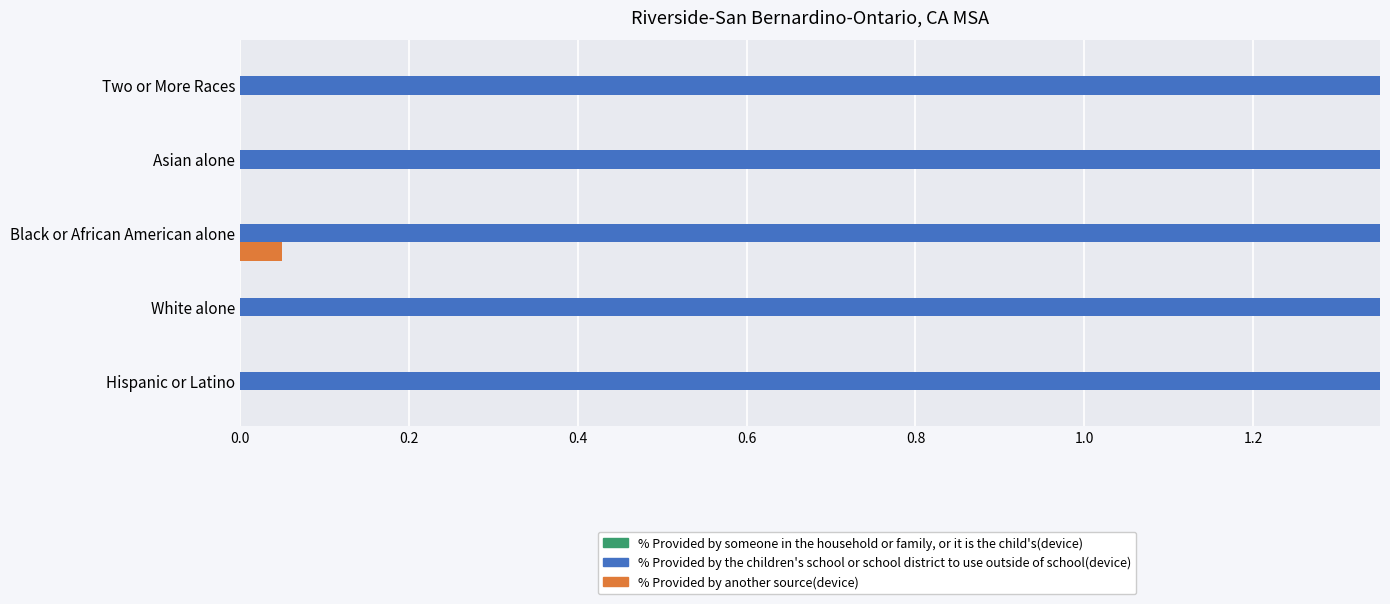

Does the chart contain stacked bars?

No